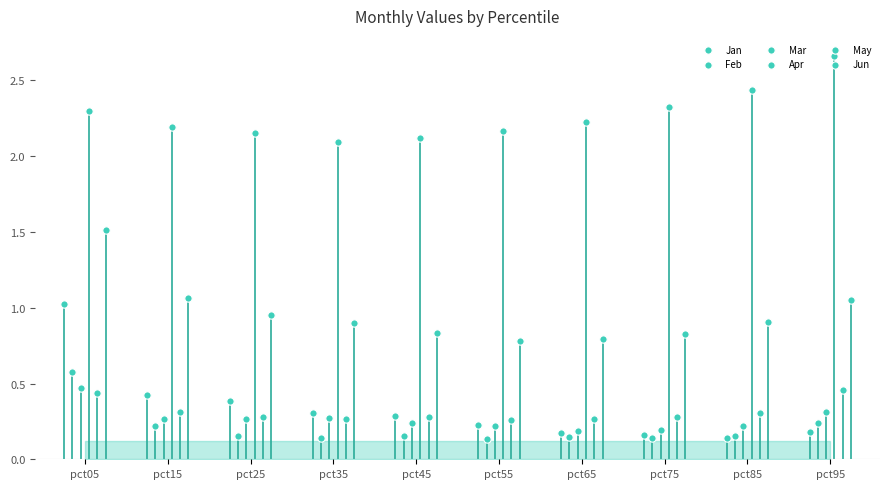

Which series has the widest spread of Y values?

Jan